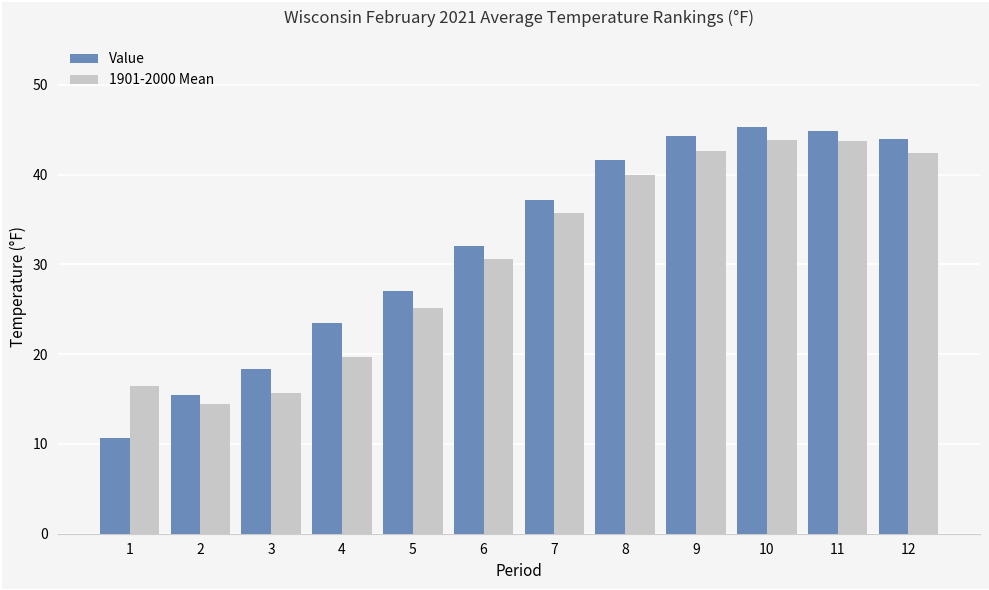

What is the difference between the maximum and second lowest values in the Value series?

29.8